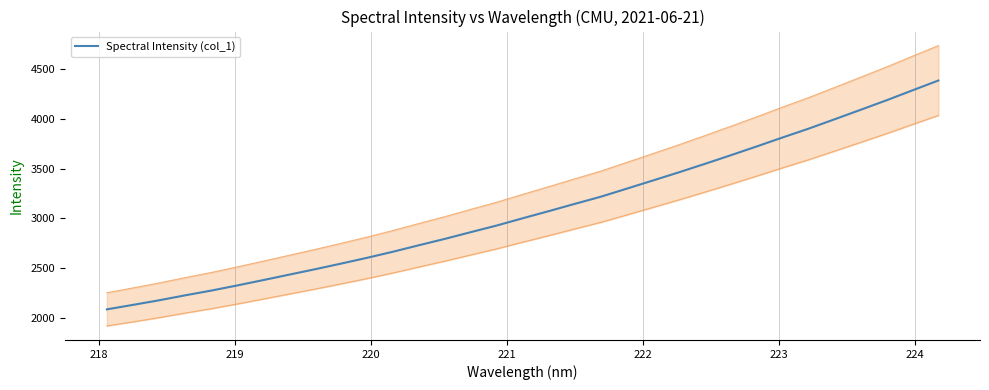

What is the maximum value for Spectral Intensity (col_1)?

4384.4